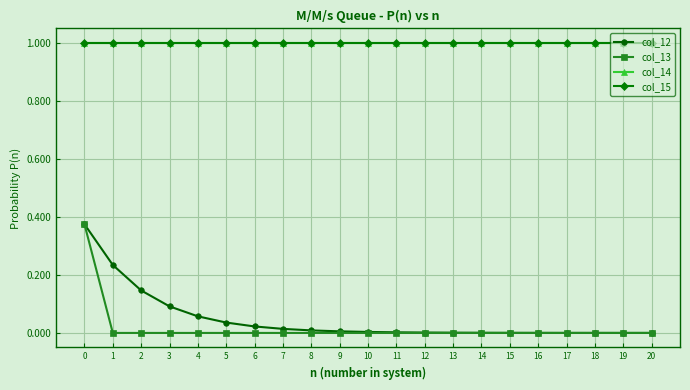

What is the sum of the col_15 values at 17 and 16?

2.0